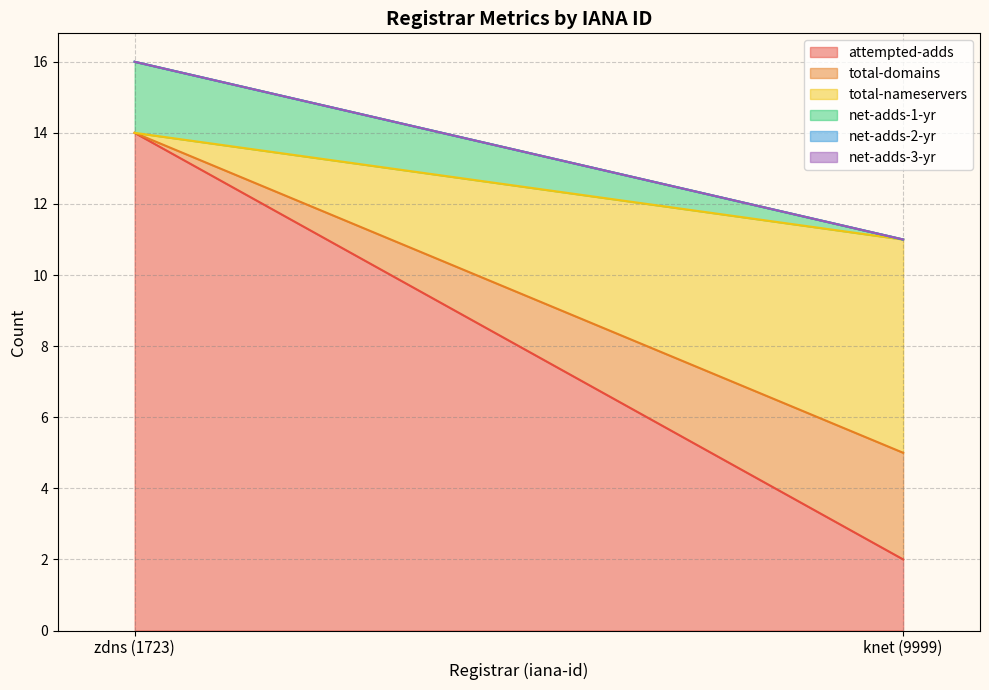

Is it true that total-nameservers equals 8 at knet (9999)?

False